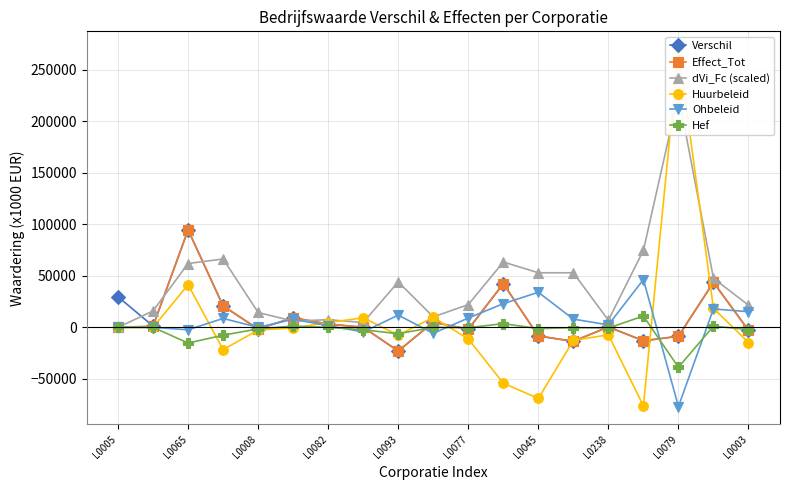

How many data points in Verschil are less than 380?

9